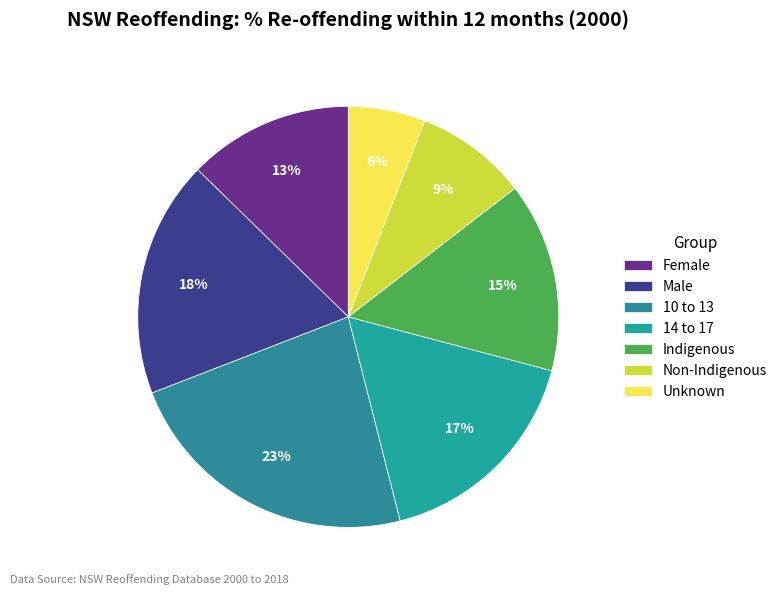

To the nearest percent, what is the combined percentage of 10 to 13 and Female?

36%